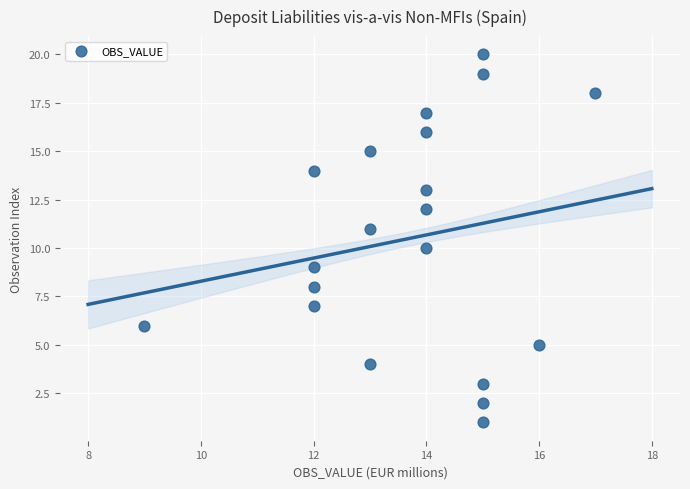

What is the range of X values (max minus min)?

8